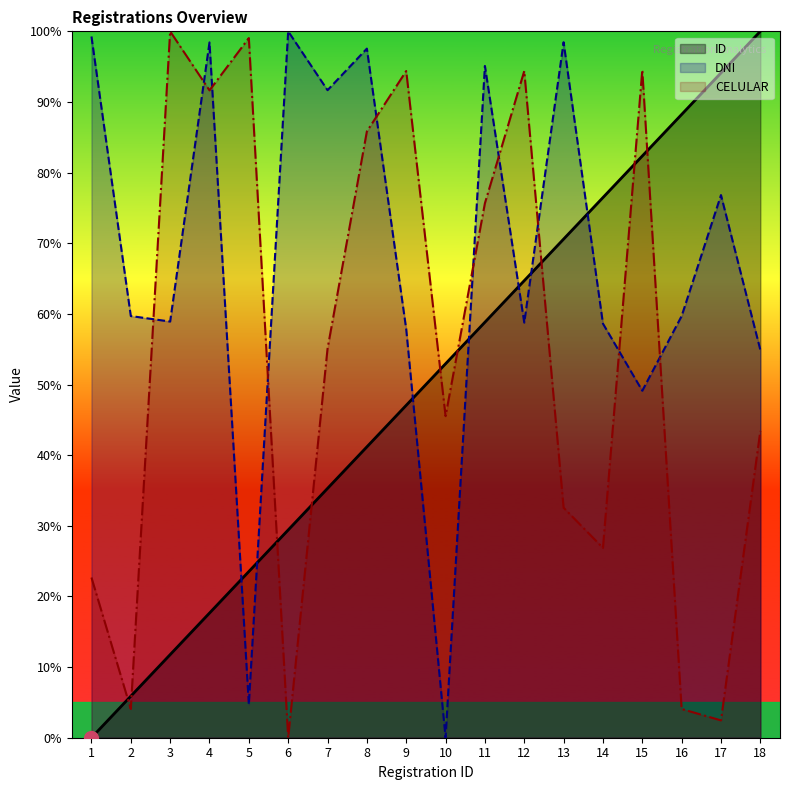

Rank the categories by CELULAR value from highest to lowest.

3, 5, 15, 12, 9, 4, 8, 11, 7, 10, 18, 13, 14, 1, 2, 16, 17, 6